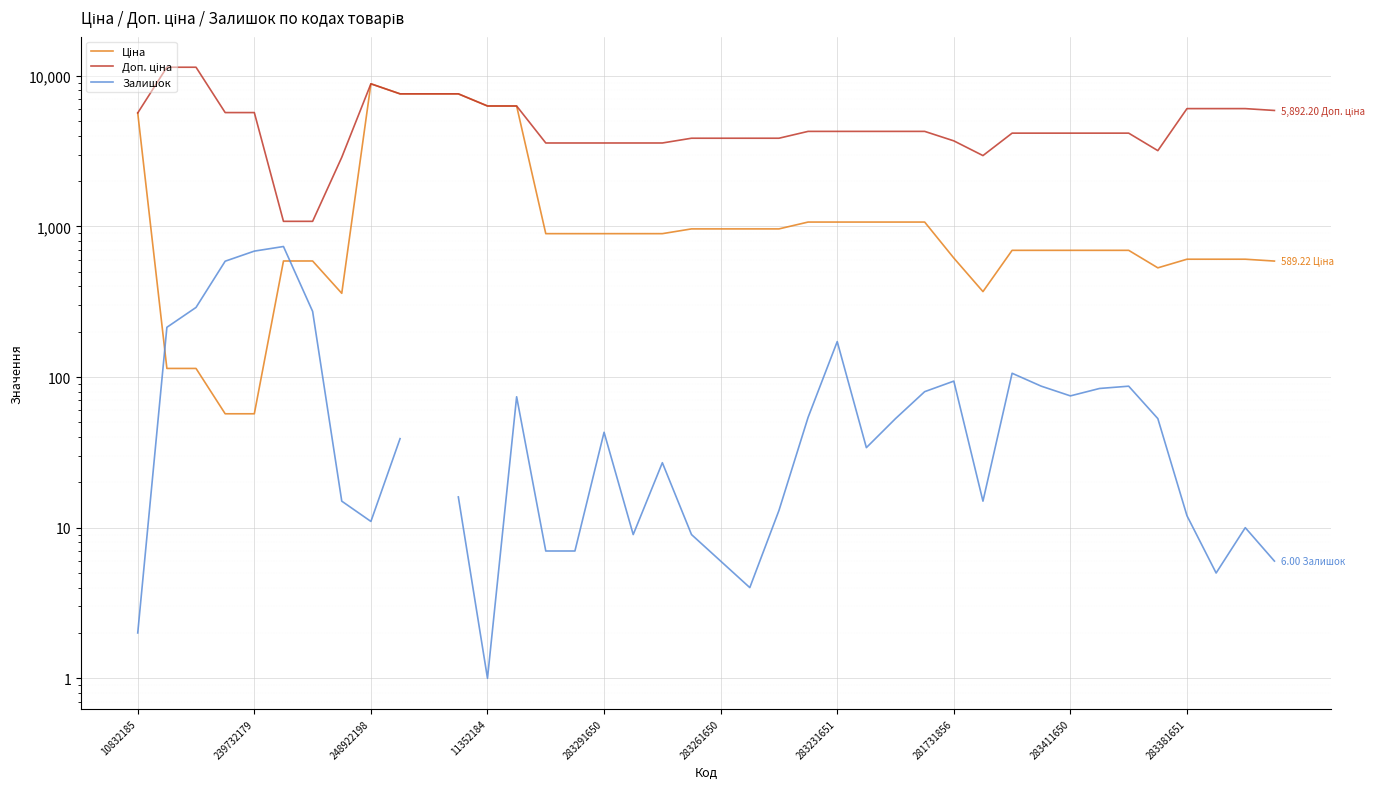

True or false: Залишок and Доп. ціна intersect in this chart.

False